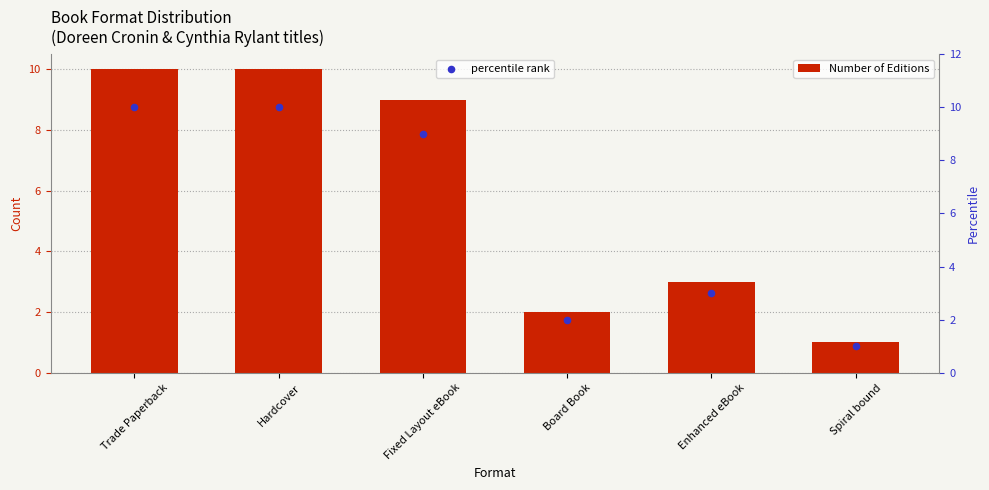

Which series has the largest total across all categories?

Number of Editions